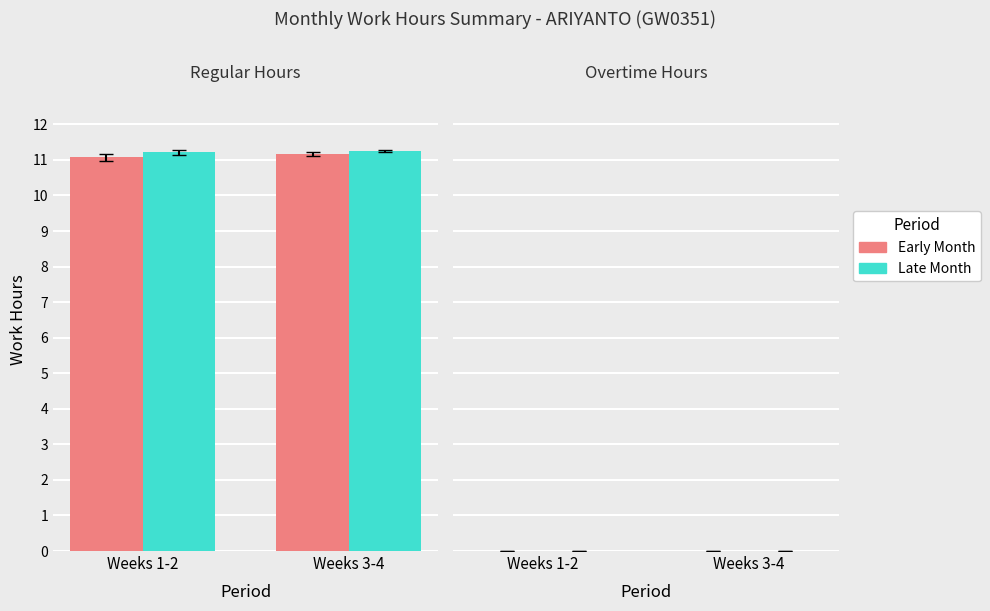

What is the maximum value shown in the chart?

11.2